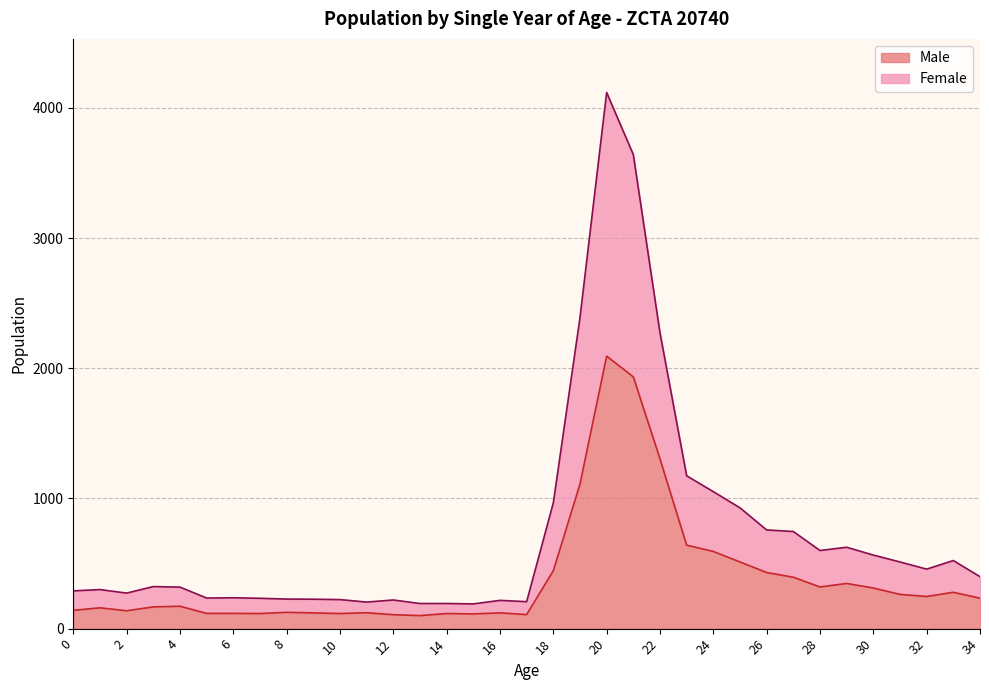

What is the minimum value shown in the chart?

100